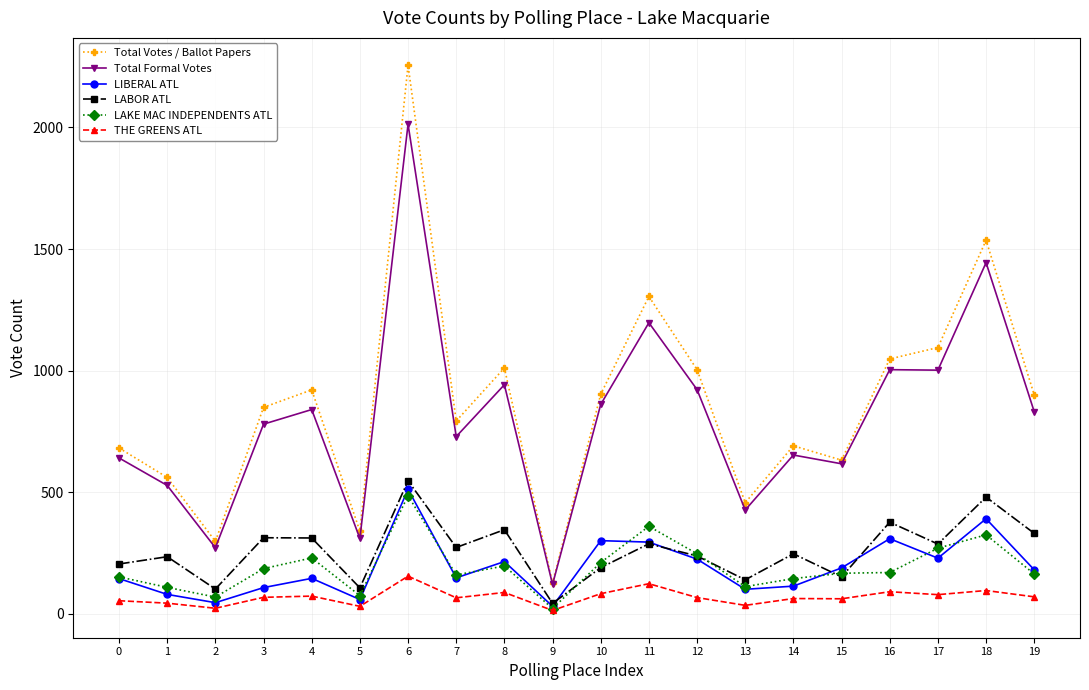

How many data points does each series have?

20